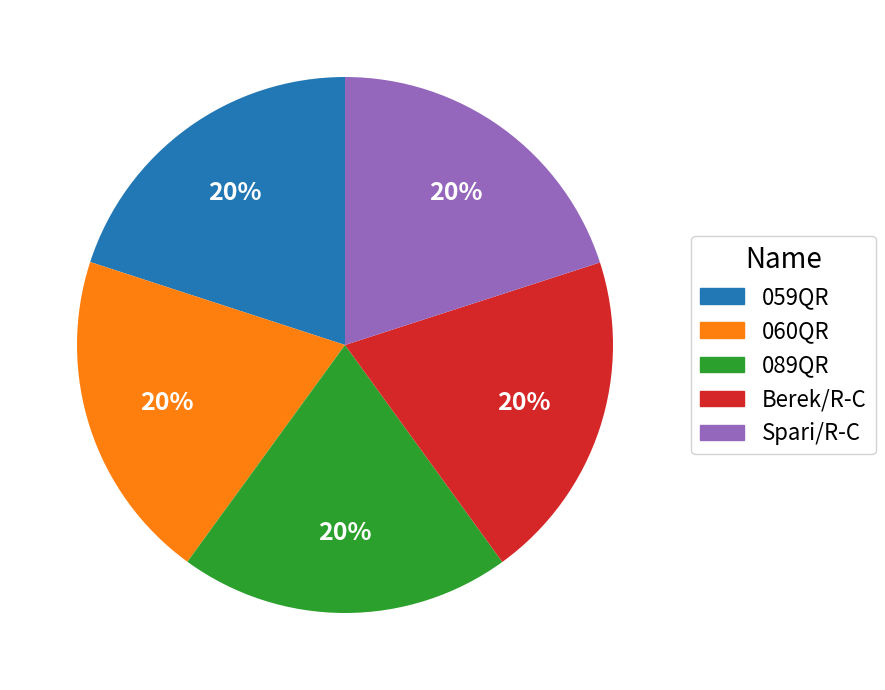

What is the ratio of the value at 059QR to the value at 089QR?

1.0